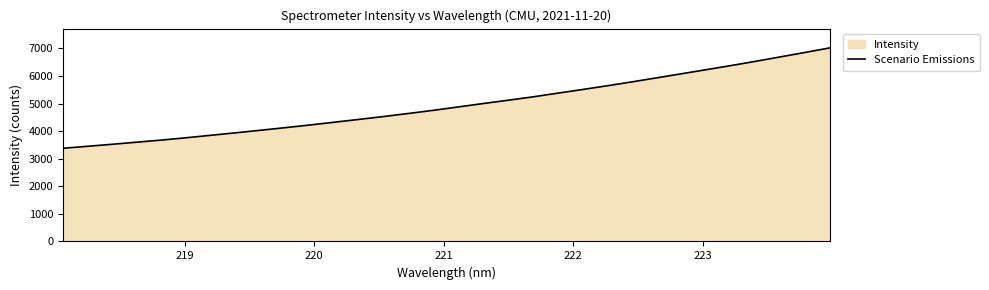

What is the smallest value displayed?

3378.3